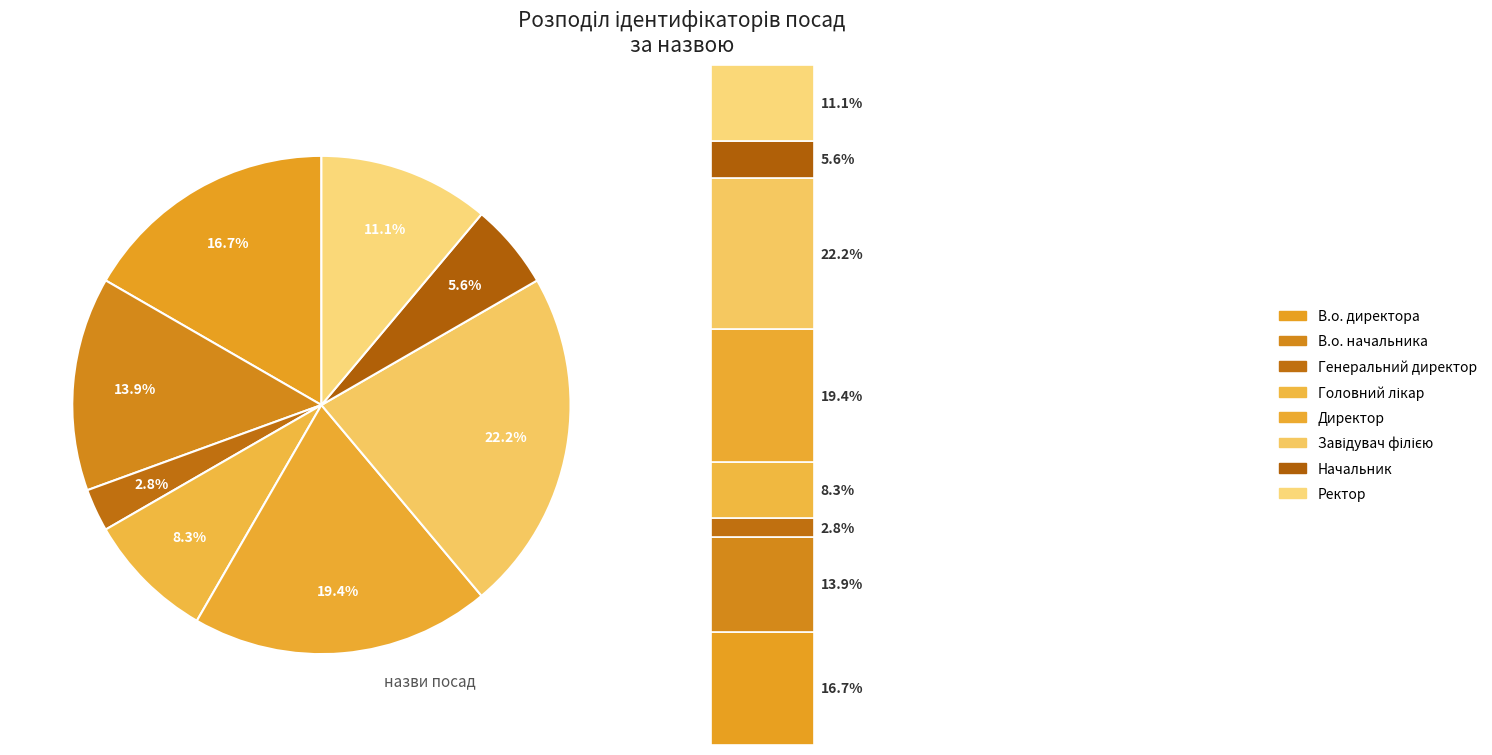

How much of the chart is everything except Начальник?

94.4%